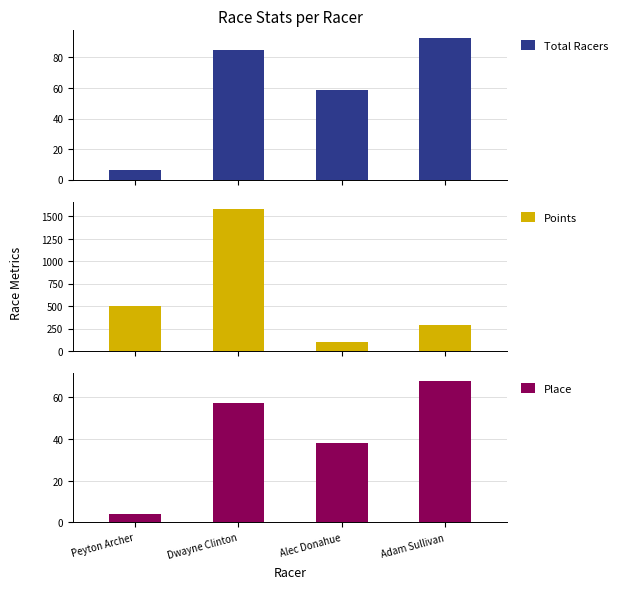

Which series has the largest total across all categories?

Points